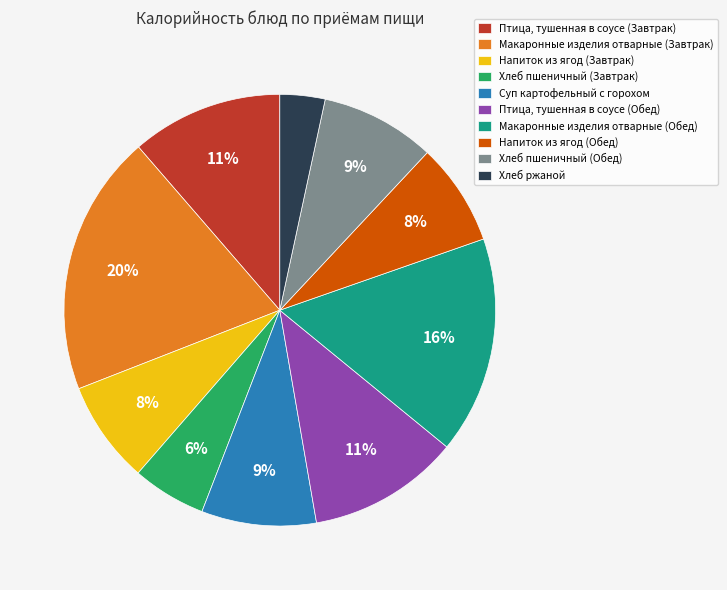

To the nearest percent, what percentage of the pie is Птица, тушенная в соусе (Обед)?

11%